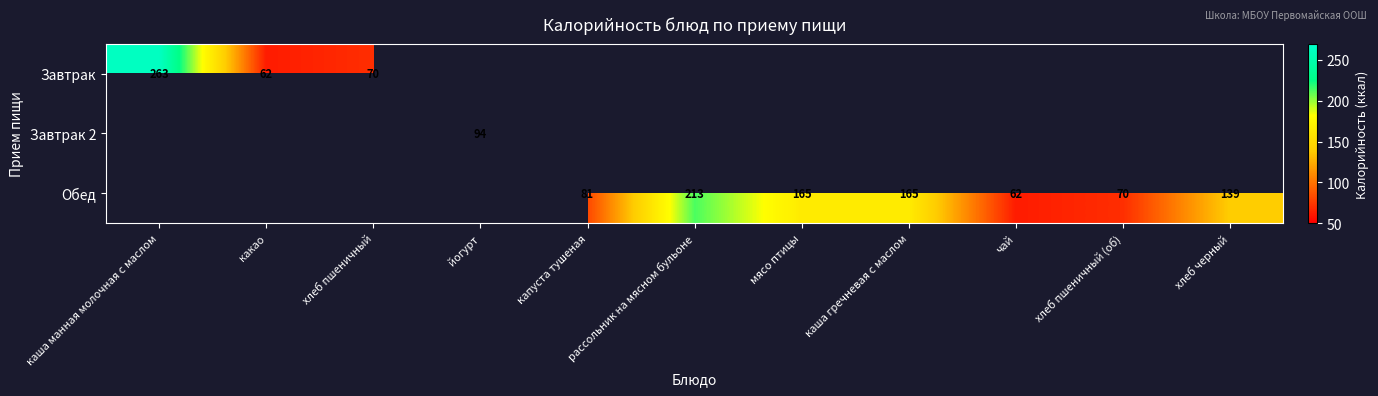

At which category does the chart reach its peak across all series?

каша манная молочная с маслом